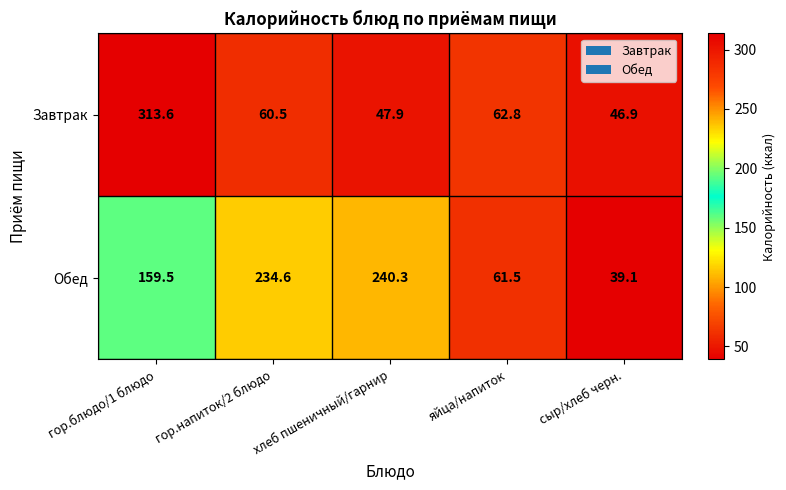

Which series has the largest range (max minus min)?

Завтрак